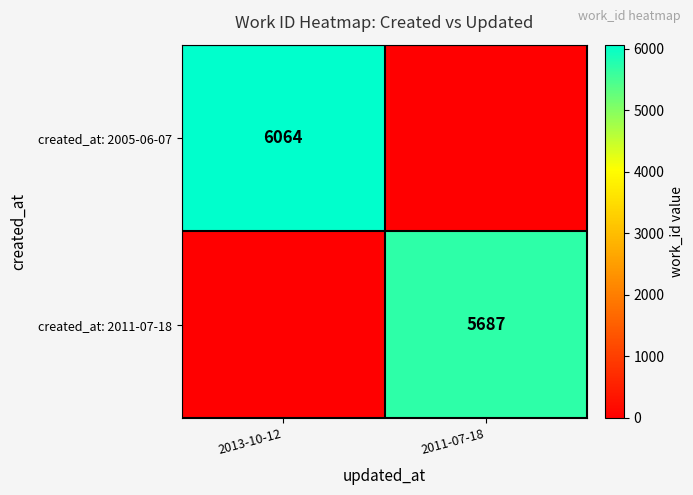

Is the value of created_at: 2011-07-18 at 2011-07-18 greater than the value of created_at: 2005-06-07 at 2013-10-12?

No